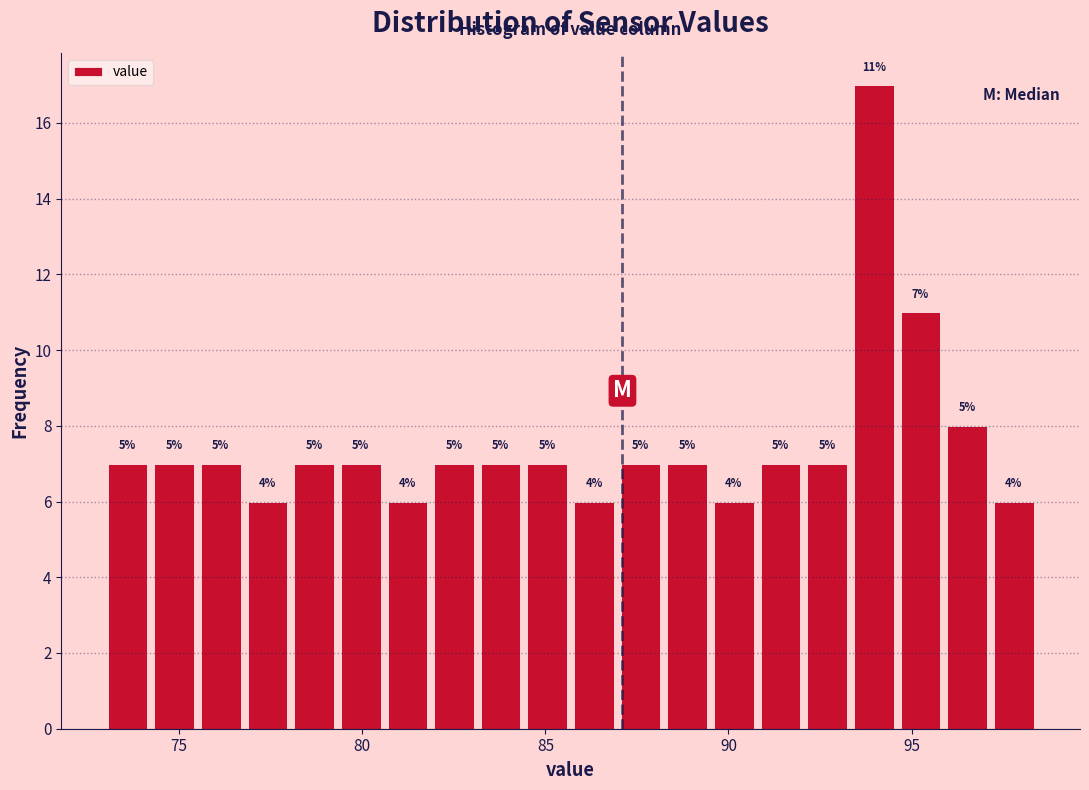

Read against the x-axis, roughly where is the centre of the tallest bar?

94.0